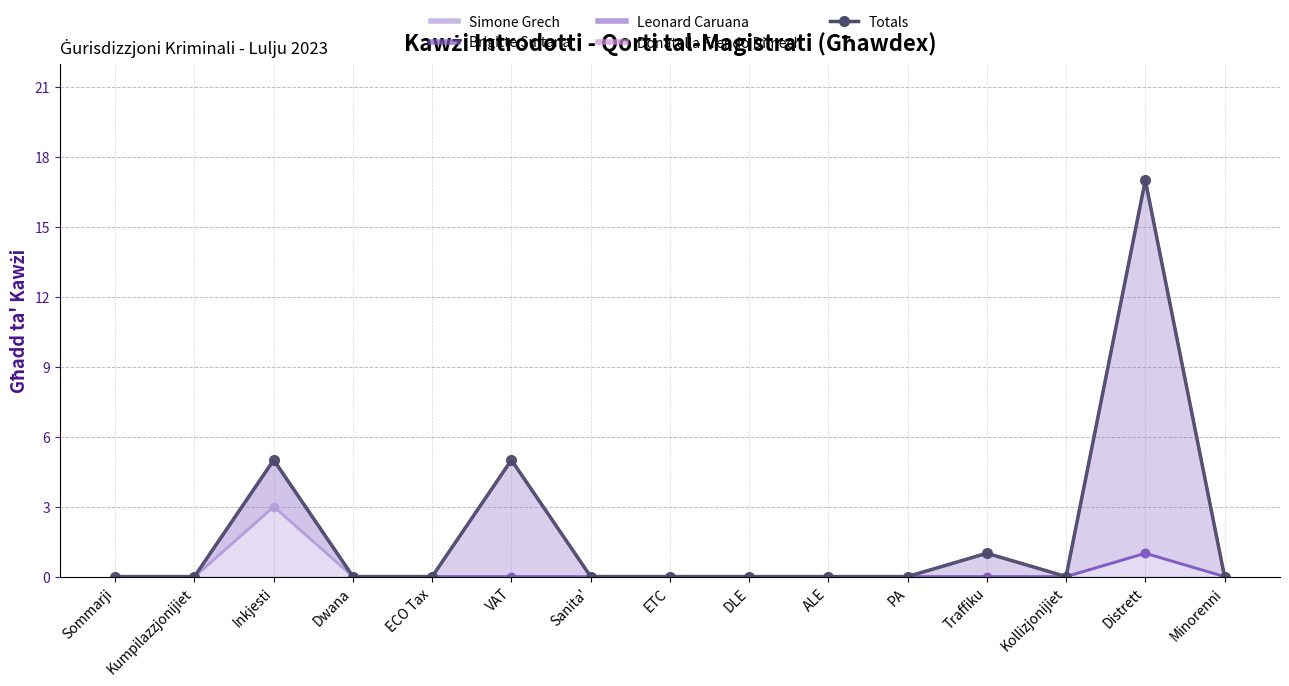

What is the difference between the maximum and second lowest values?

17